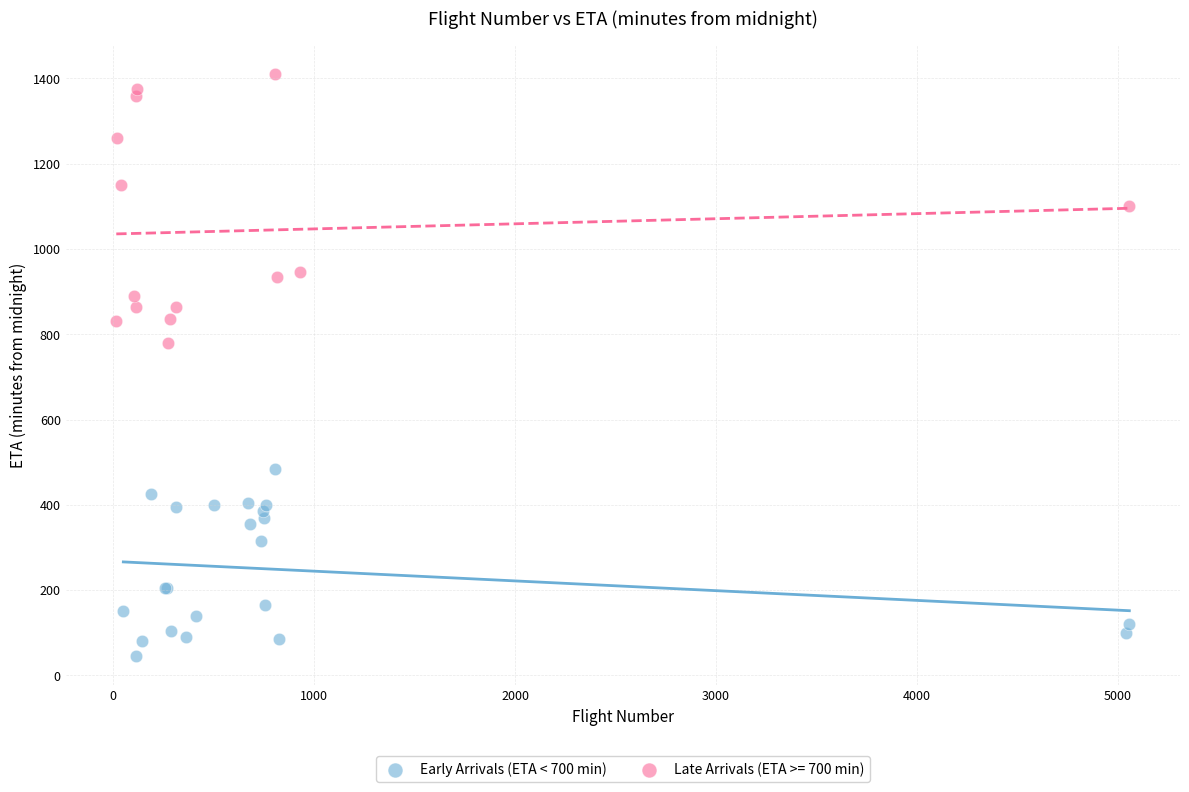

Which series has the widest spread of Y values?

Late Arrivals (ETA >= 700 min)